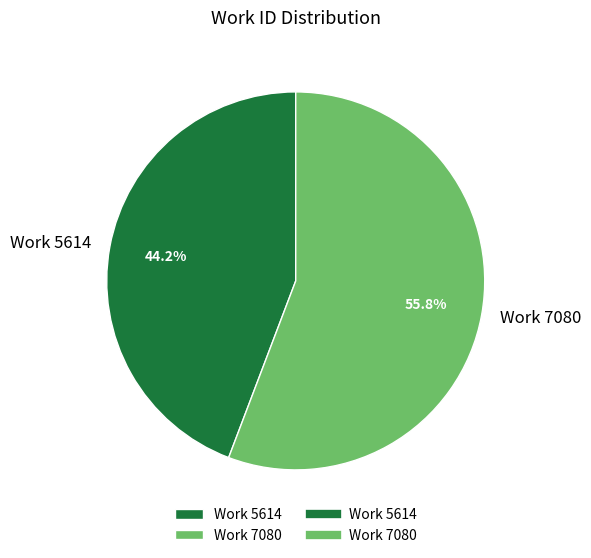

Between Work 5614 and Work 7080, which is larger?

Work 7080